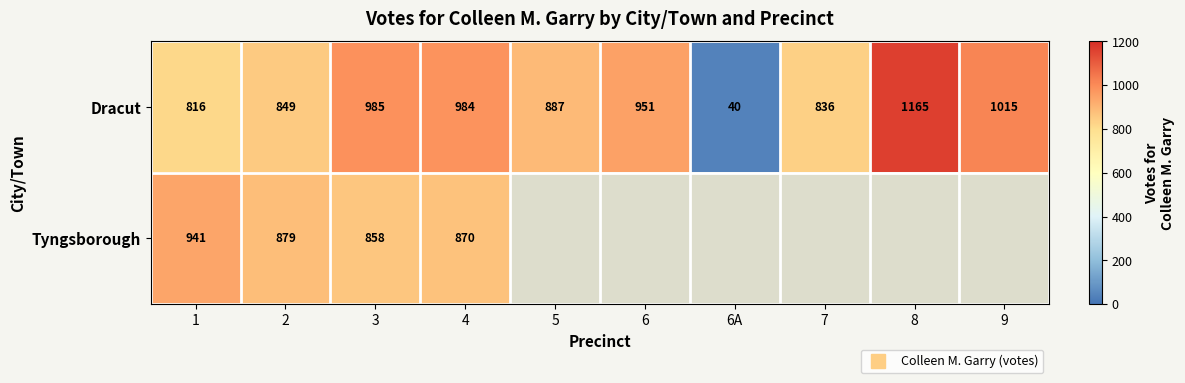

What is the sum of all Tyngsborough values?

3548